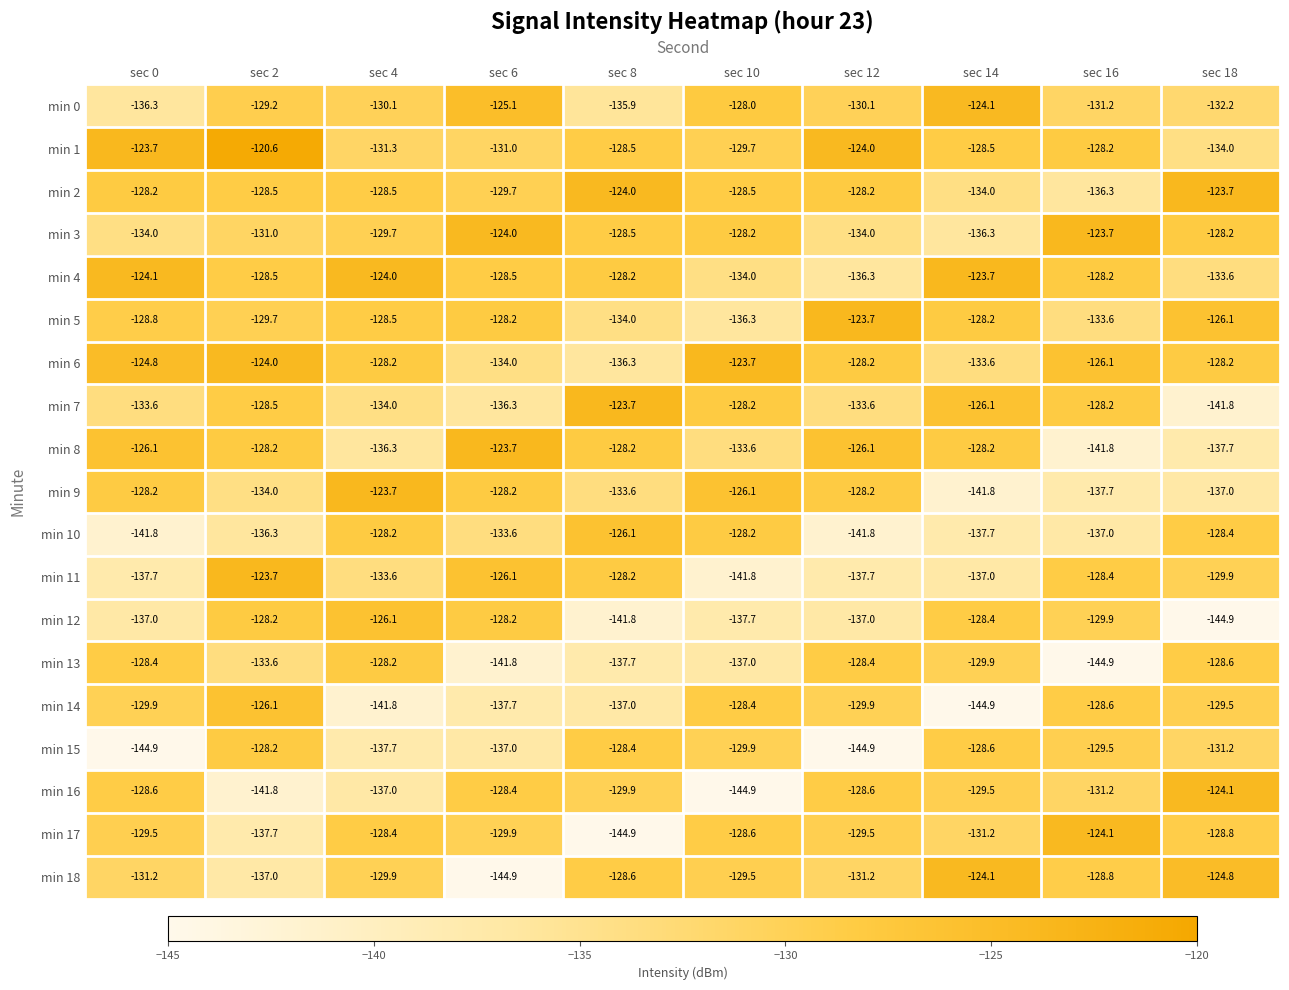

Which series has the largest total across all categories?

min 1